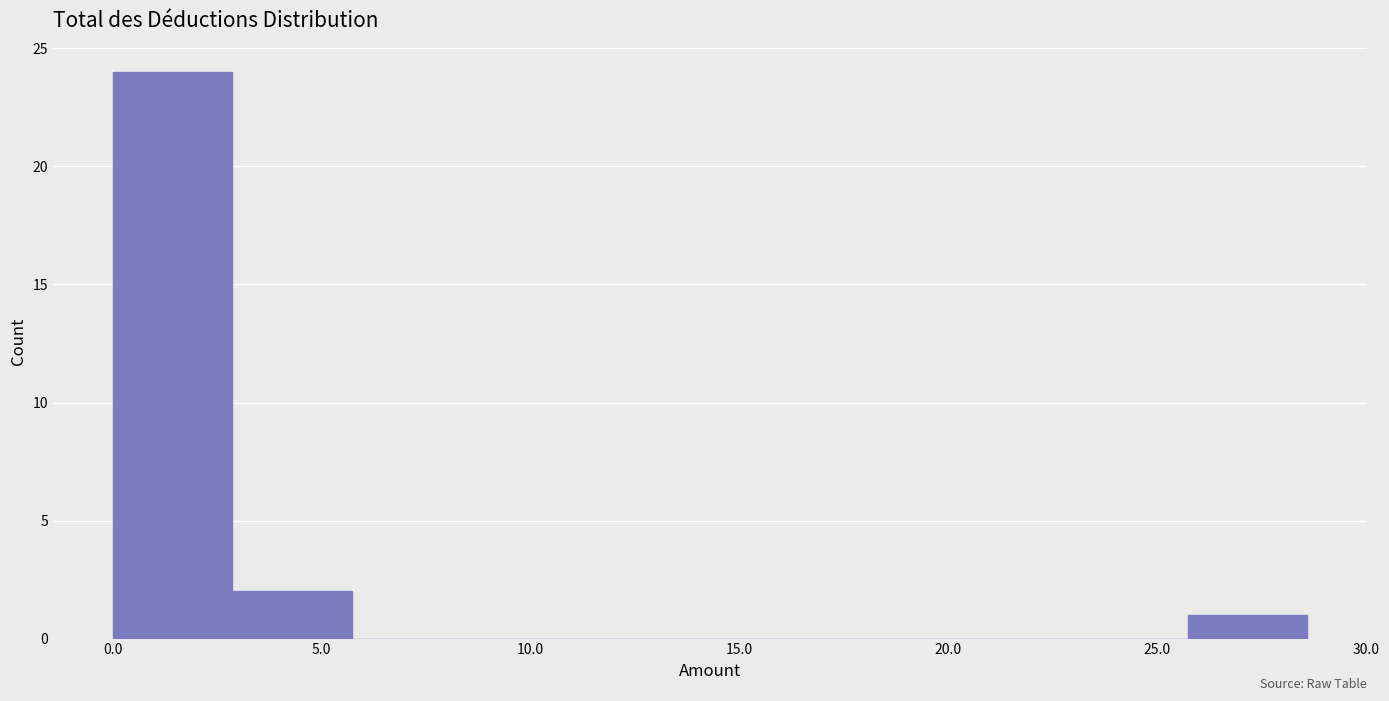

Reading left to right, transcribe this chart: for each bar, give the range it covers on the x-axis and its height. Neither the bar edges nor the heights are printed on the chart, so give them approximately, as read against the axes.

0.0 to 3.0: 24
3.0 to 5.5: 2
5.5 to 8.5: 0
8.5 to 11.5: 0
11.5 to 14.5: 0
14.5 to 17.0: 0
17.0 to 20.0: 0
20.0 to 23.0: 0
23.0 to 25.5: 0
25.5 to 28.5: 1